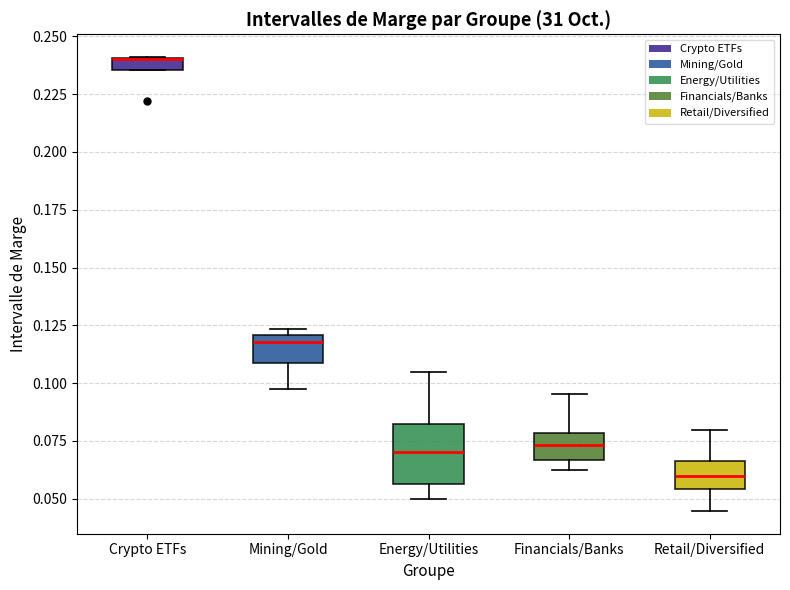

Which box is the tallest, from its lower edge to its upper edge?

Energy/Utilities